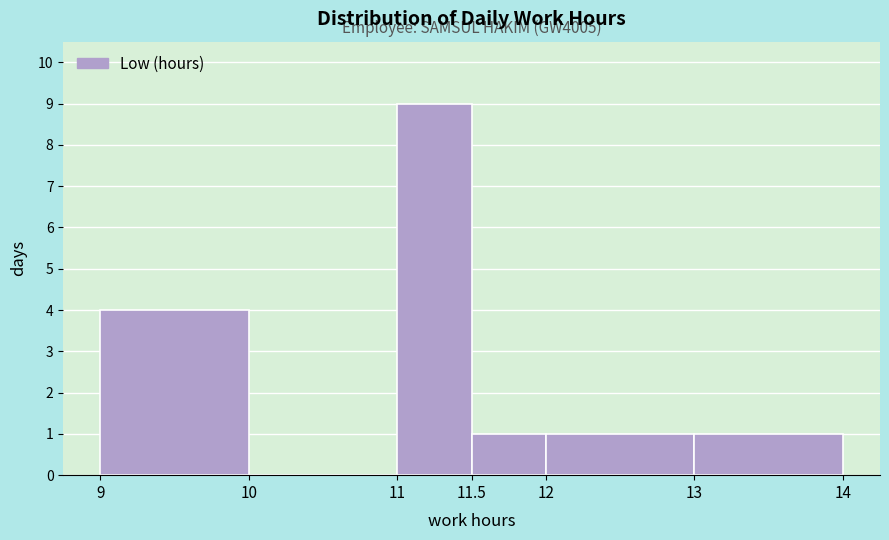

Over which range of the x-axis is the bar tallest?

11 to 11.5